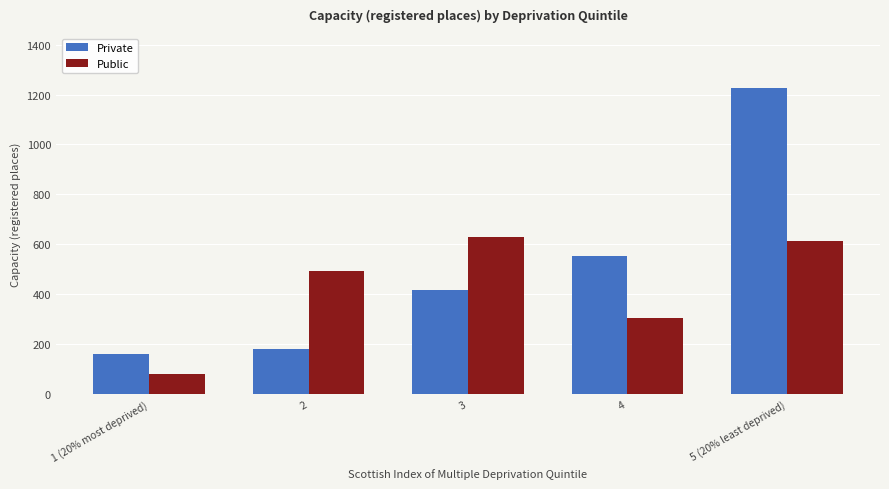

At which category does the chart reach its peak across all series?

5 (20% least deprived)